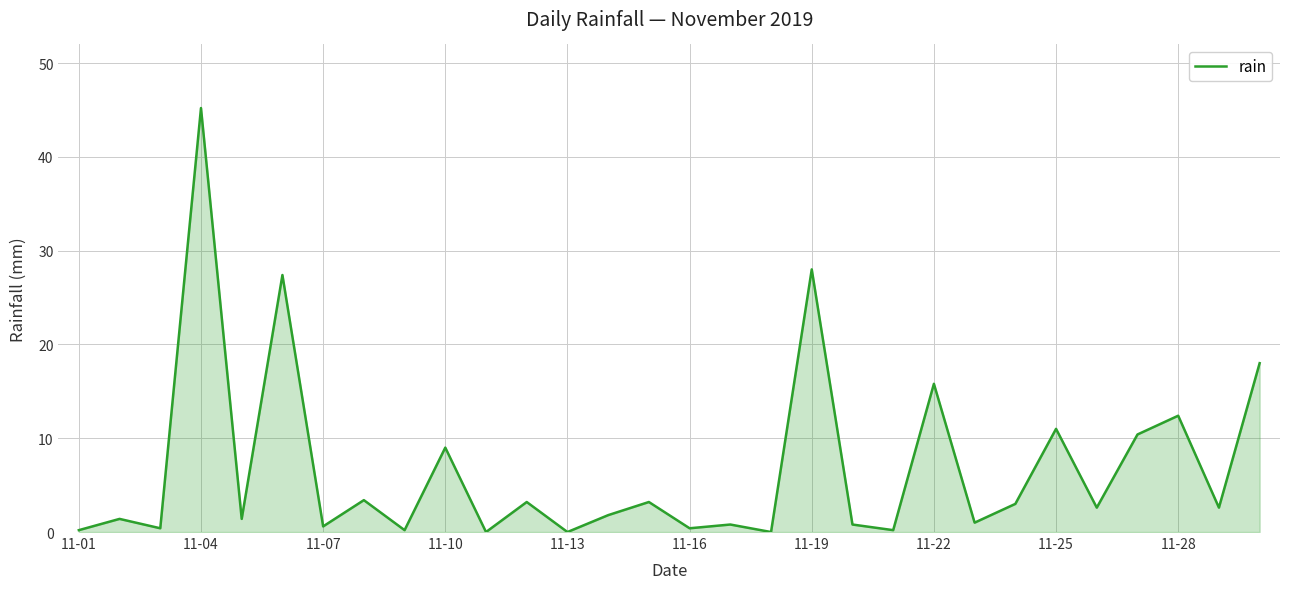

What is the difference between the maximum and minimum values?

45.2